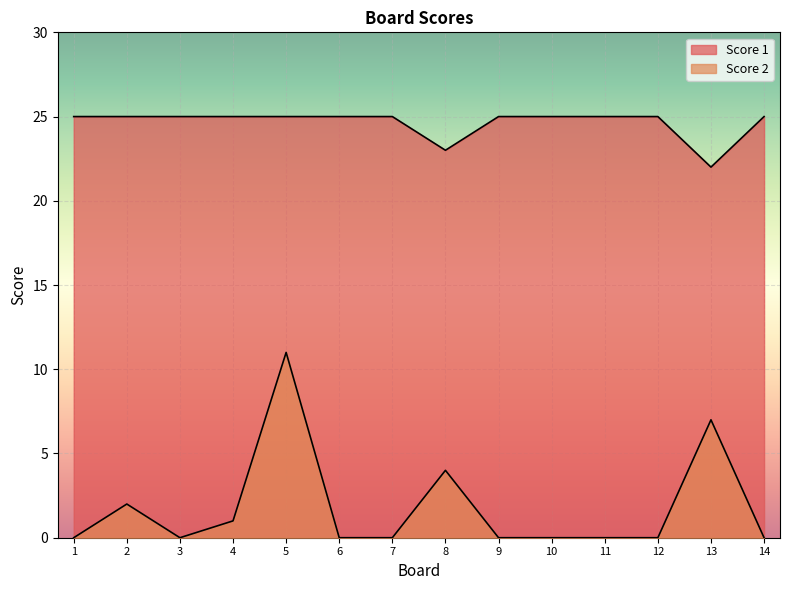

What is the spread (max minus min) of values at 9?

25